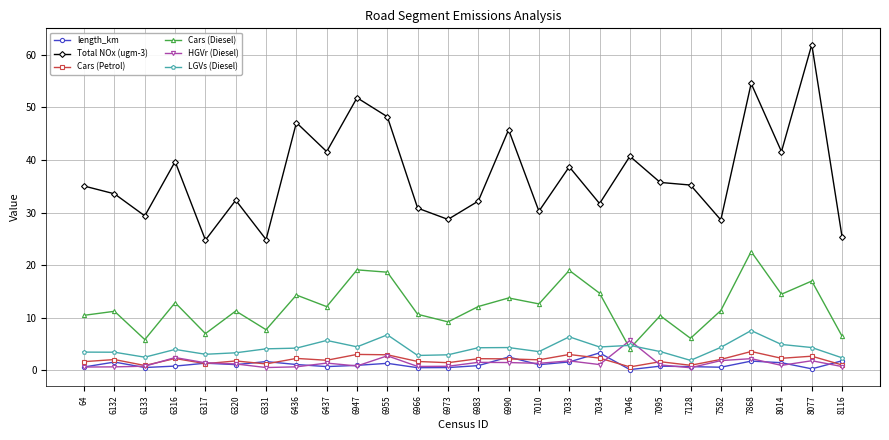

Does the chart display data point markers on the line(s)?

Yes